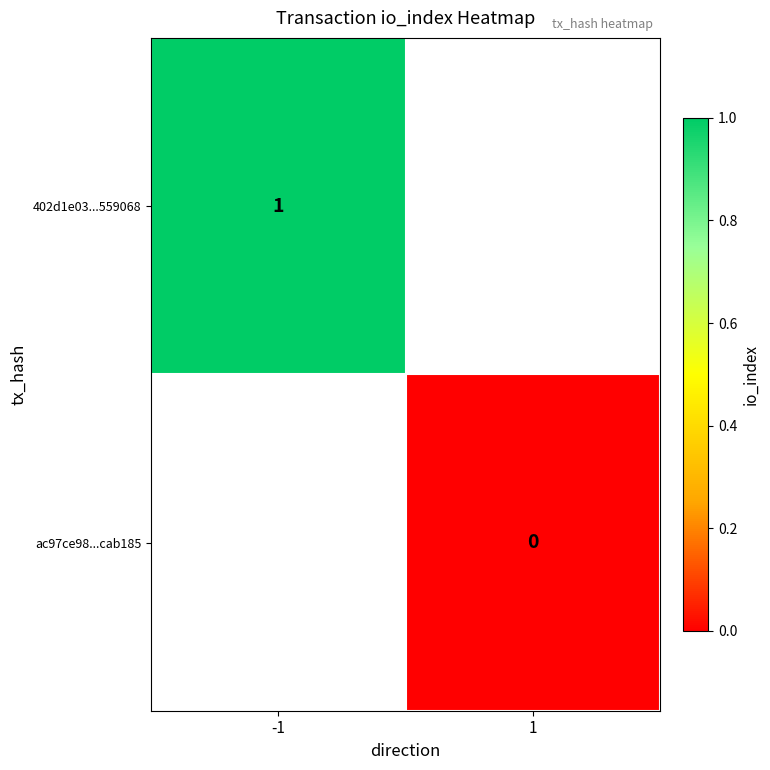

What is the greatest value displayed?

1.0